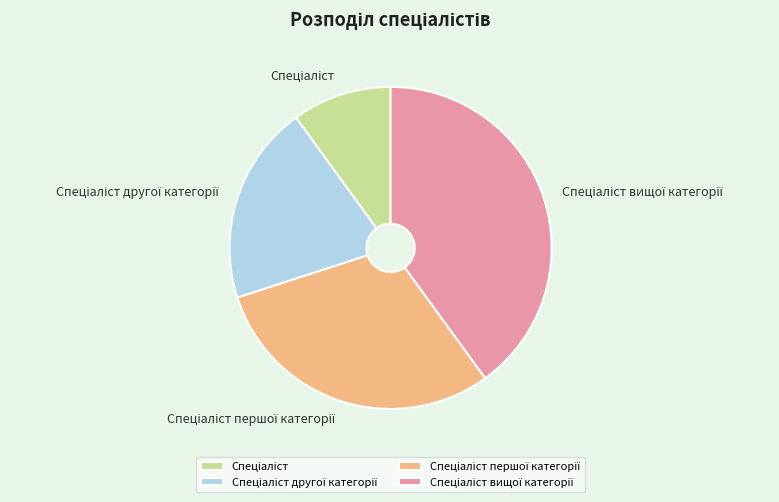

Is there a majority slice in this chart?

No